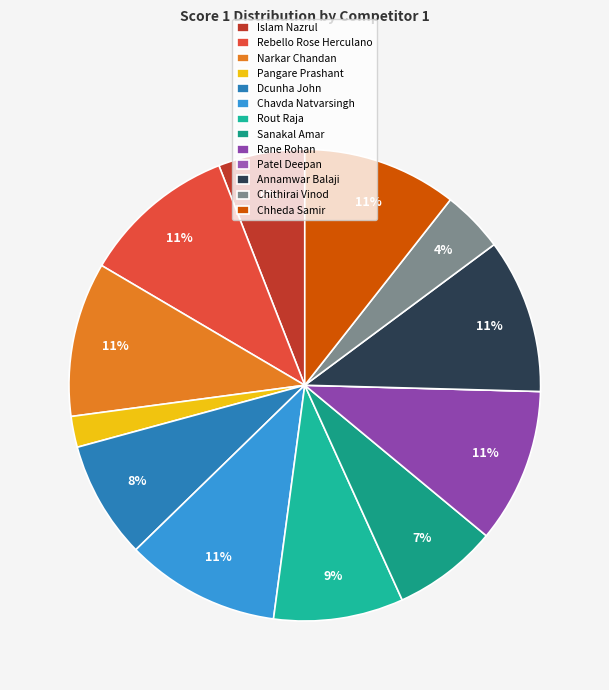

What is the total percentage of Chavda Natvarsingh and Patel Deepan?

10.6%